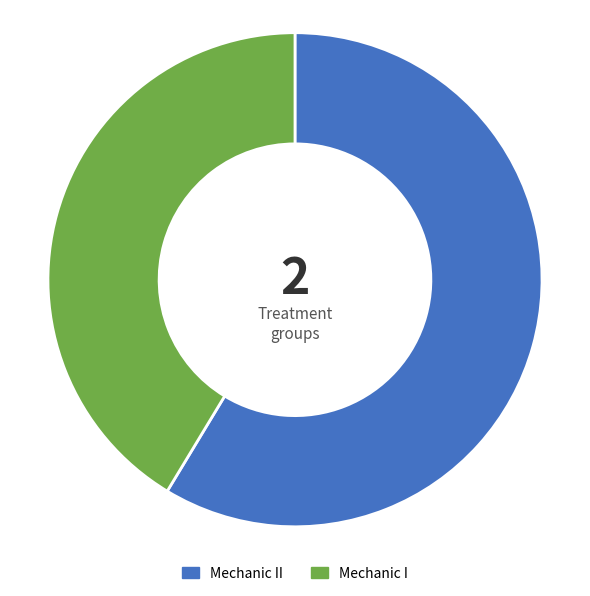

The Mechanic I slice represents 41% of the pie. True or false?

True